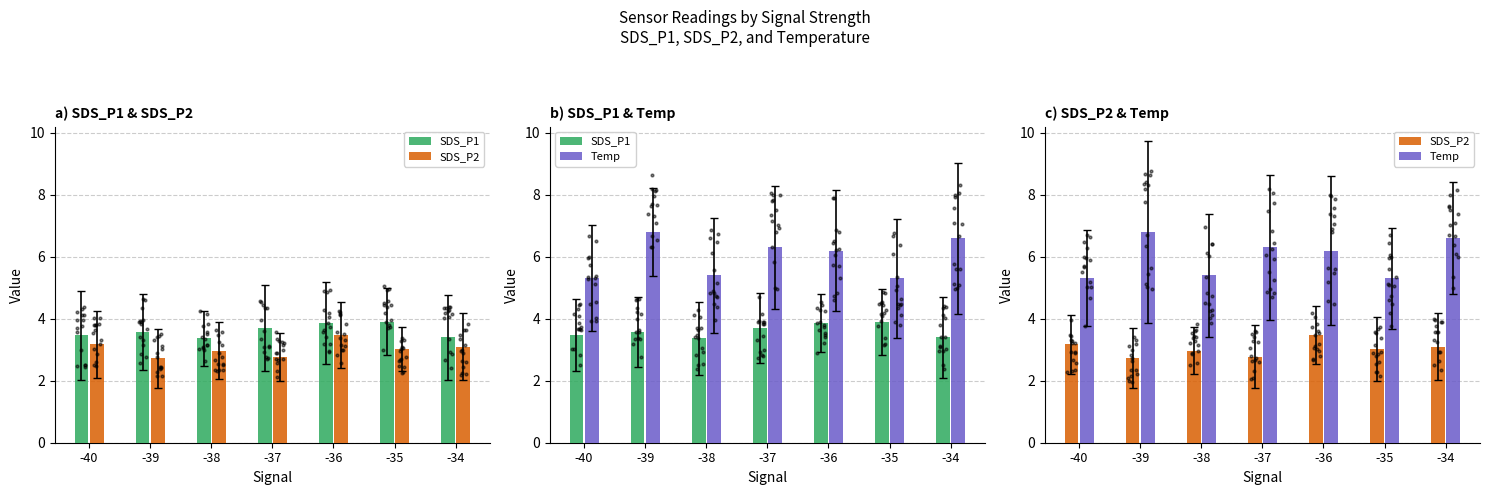

Which series contains the lowest Y value?

SDS_P2